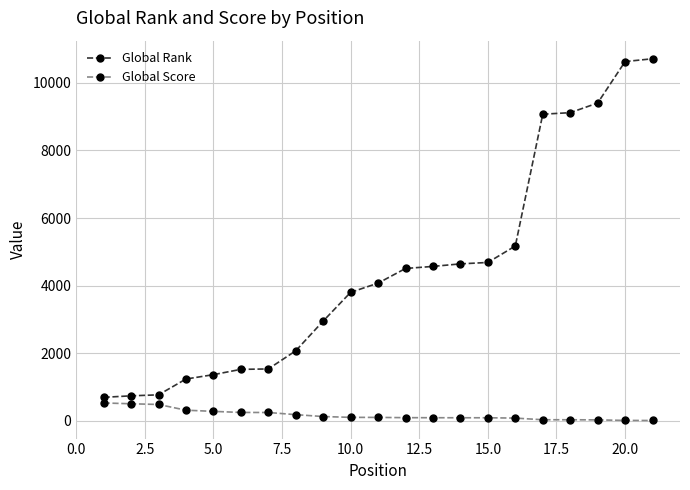

What is the sum of all Global Rank values?

93260